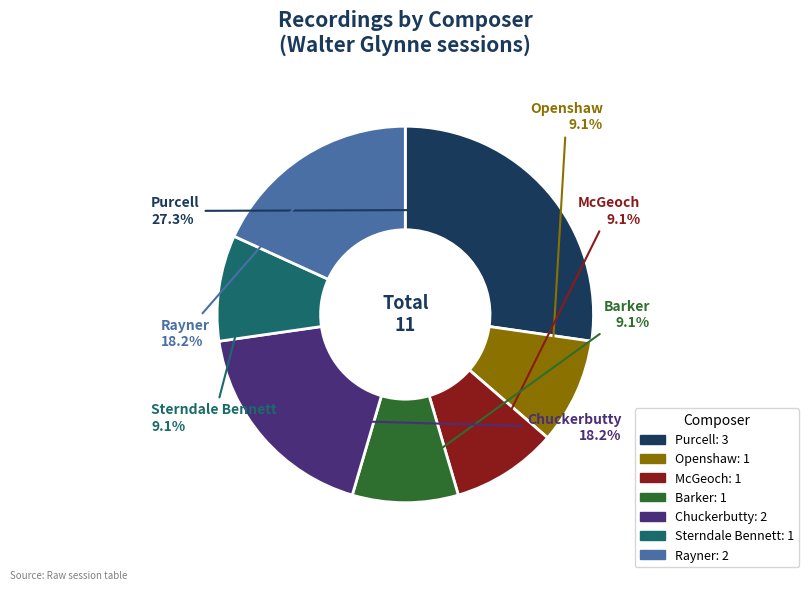

To the nearest percent, what is the difference between the largest and smallest slice percentages?

18%